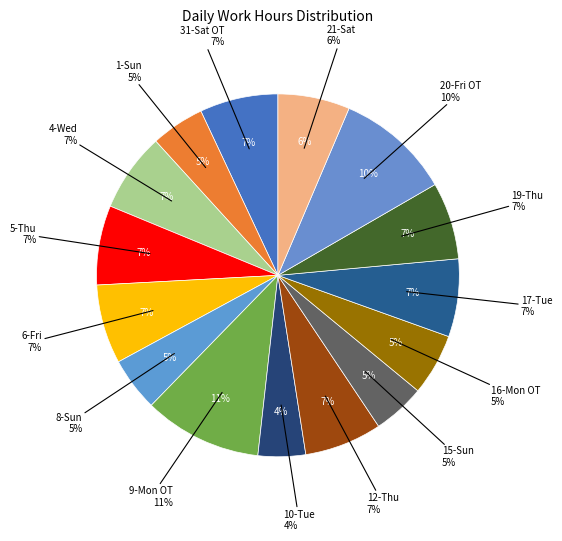

Count the number of slices in the pie.

15